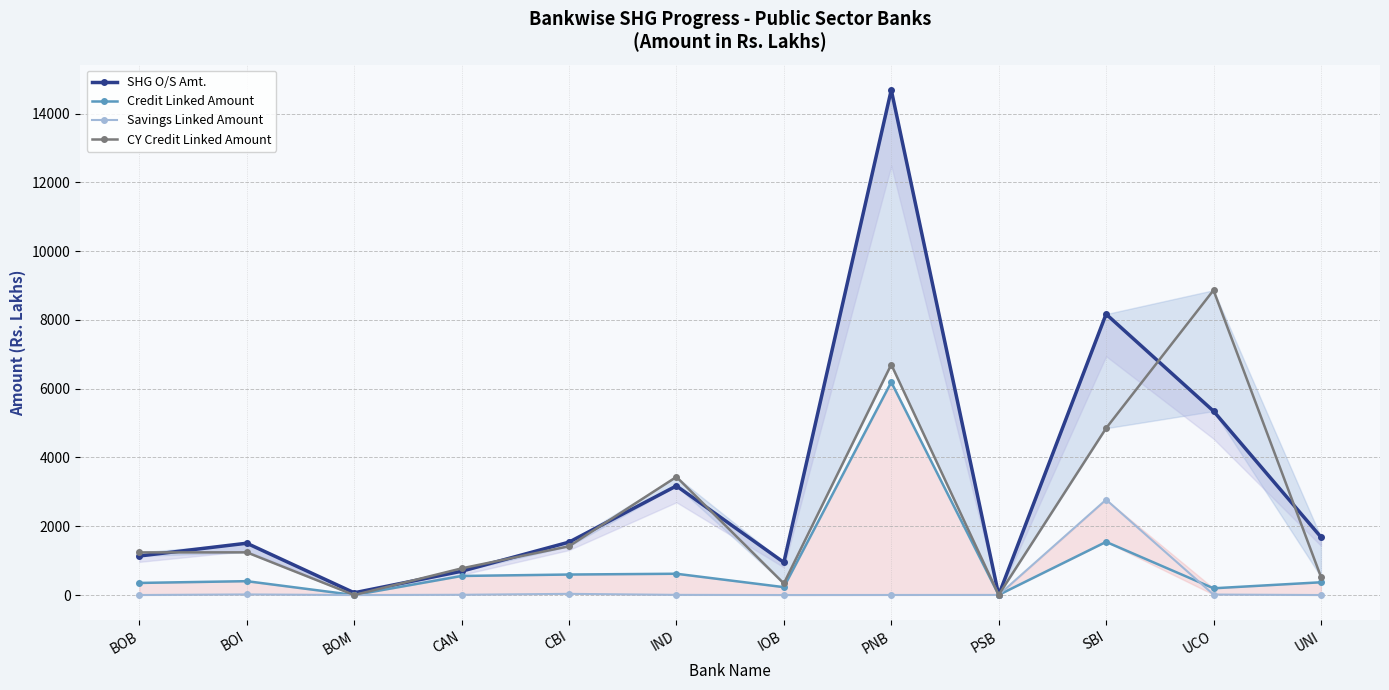

How many interior local peaks does the SHG O/S Amt. series have?

4